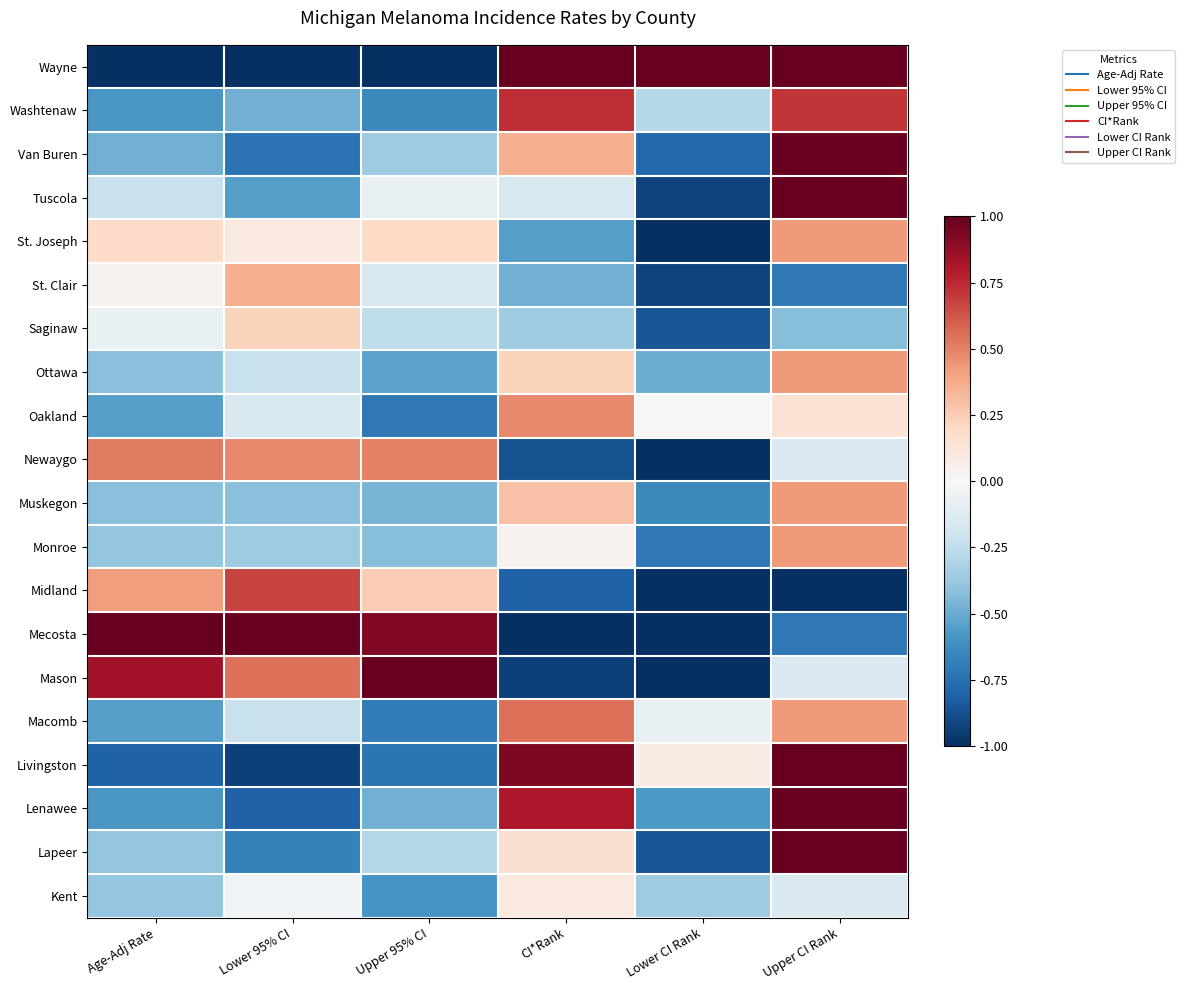

At Upper 95% CI, list the series in order from smallest to largest.

Wayne, Livingston, Oakland, Macomb, Washtenaw, Kent, Ottawa, Lenawee, Muskegon, Monroe, Van Buren, Lapeer, Saginaw, St. Clair, Tuscola, St. Joseph, Midland, Newaygo, Mecosta, Mason